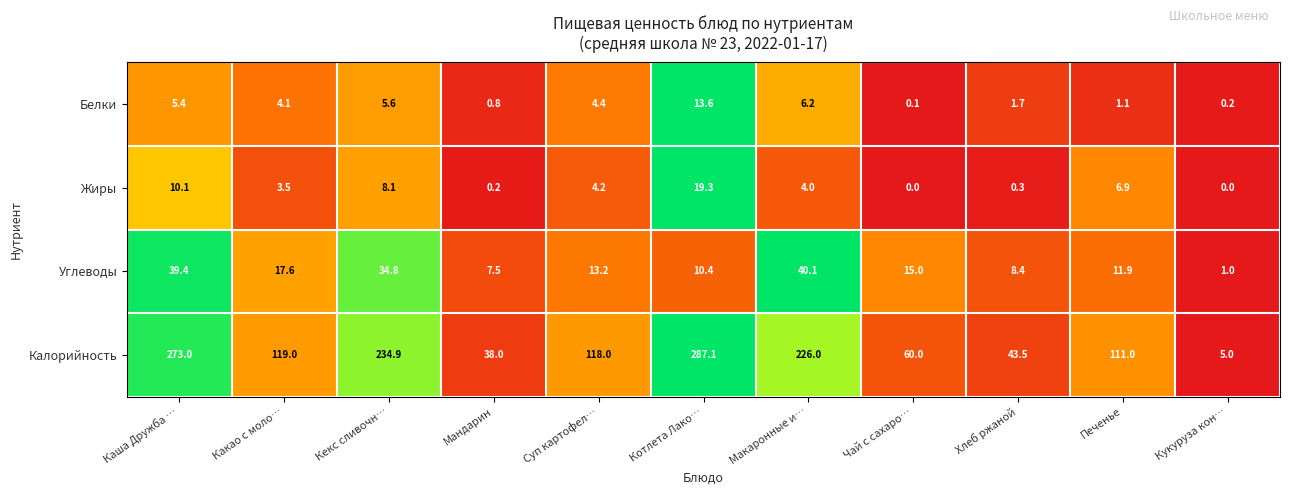

What is the sum of the Белки values at Макаронные и… and Хлеб ржаной?

7.9